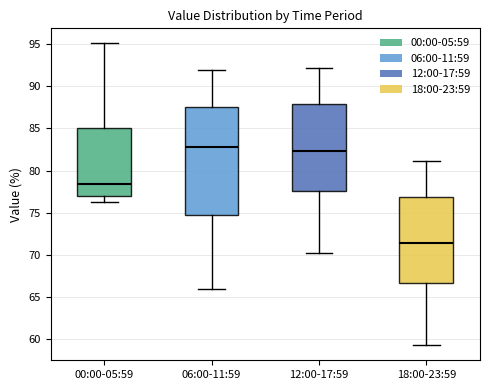

Reading left to right, read every box against the y-axis: the position of its median line, the range the box covers, and the ends of its whiskers. The values are not printed on the chart, so give them approximately, as read against the axis.

00:00-05:59: median 78.5, box 77.0 to 85.0, whiskers 76.5 to 95.0
06:00-11:59: median 83.0, box 74.5 to 87.5, whiskers 66.0 to 92.0
12:00-17:59: median 82.5, box 77.5 to 88.0, whiskers 70.5 to 92.0
18:00-23:59: median 71.5, box 66.5 to 77.0, whiskers 59.5 to 81.0